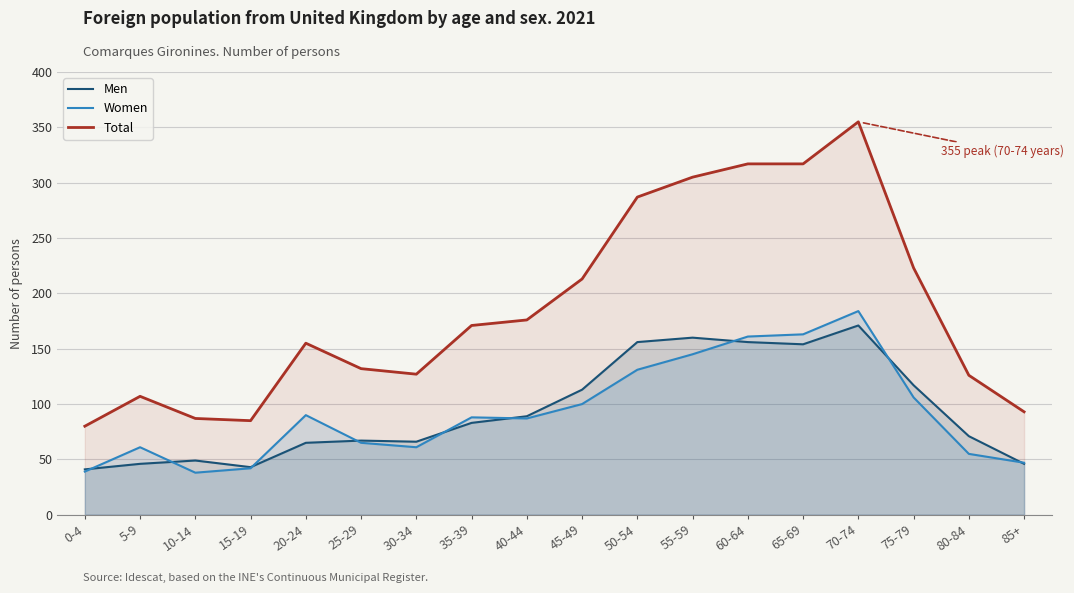

What position from the right is 30-34?

12